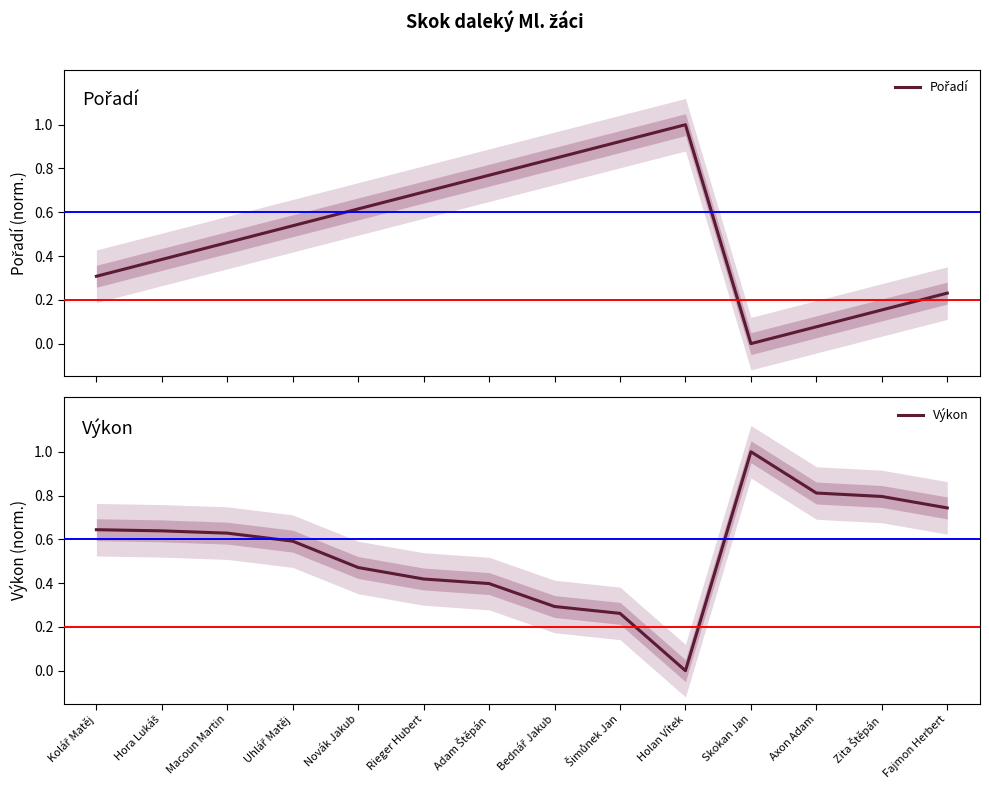

What is the difference between the maximum and minimum values in the Výkon series?

1.0